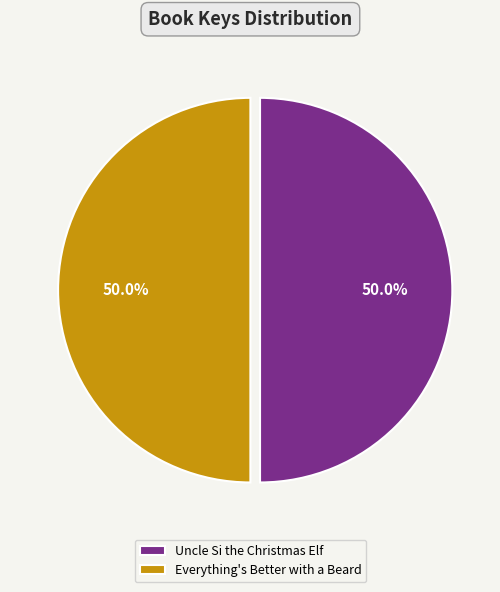

Combined, do Uncle Si the Christmas Elf and Everything's Better with a Beard account for over 50%?

Yes